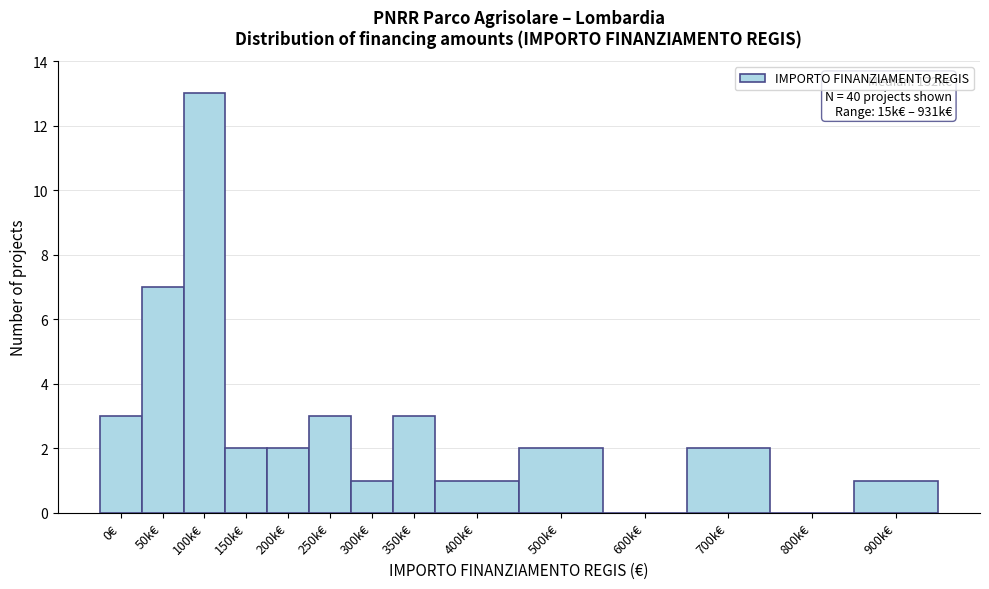

Reading left to right, extract all data points from this chart.

0€=3	50k€=7	100k€=13	150k€=2	200k€=2	250k€=3	300k€=1	350k€=3	400k€=1	500k€=2	600k€=0	700k€=2	800k€=0	900k€=1